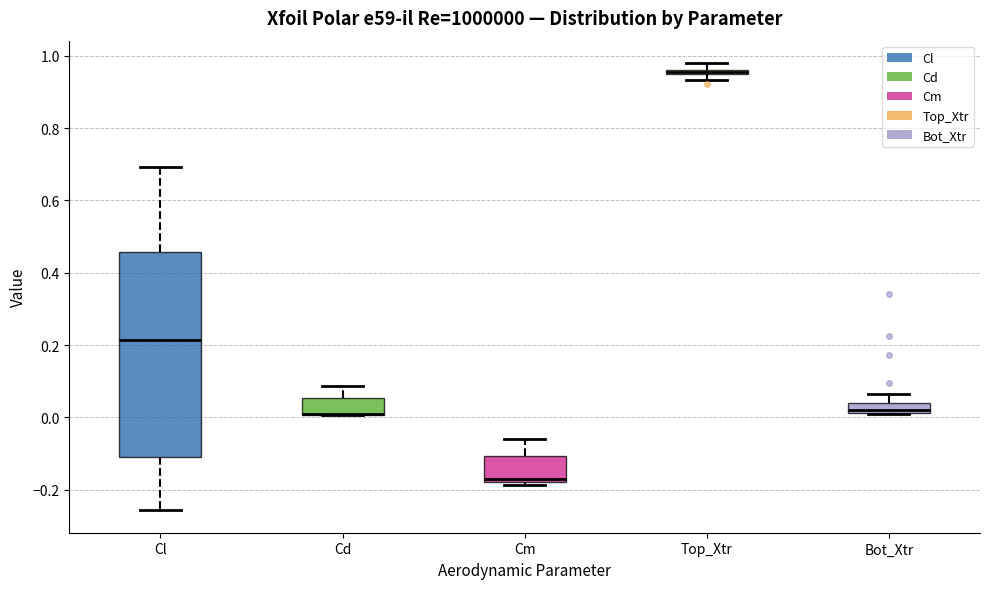

Where does the upper whisker of the box for Cm end on the y-axis? The values are not printed on the chart, so give them approximately, as read against the axis.

-0.06